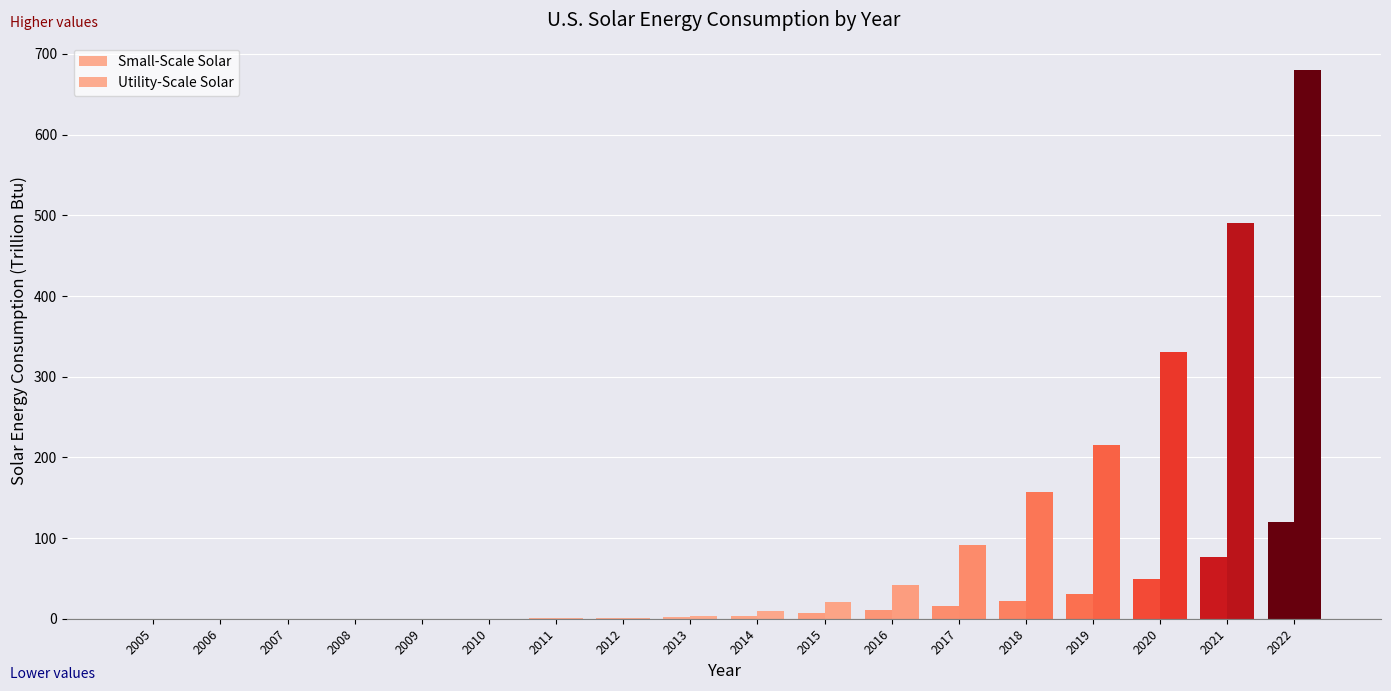

Are the bars grouped side by side (vs. stacked)?

Yes